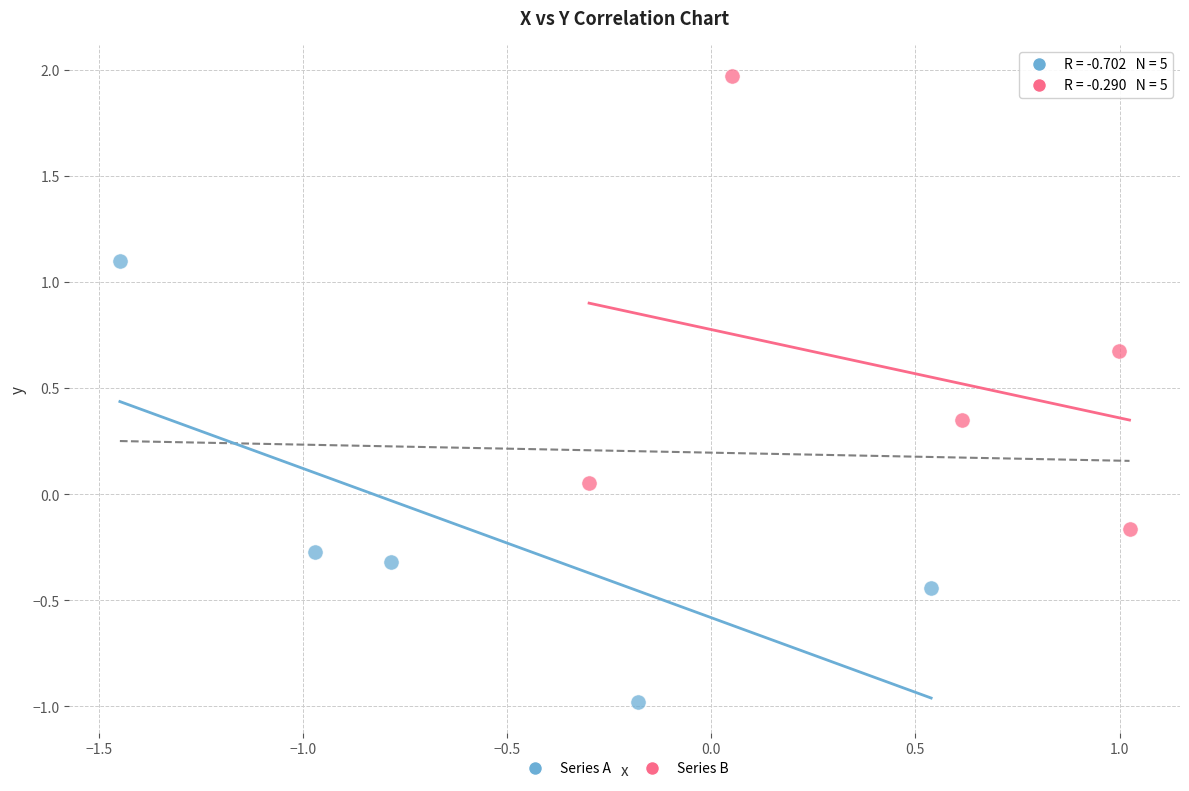

Which series reaches the maximum Y coordinate?

Series B